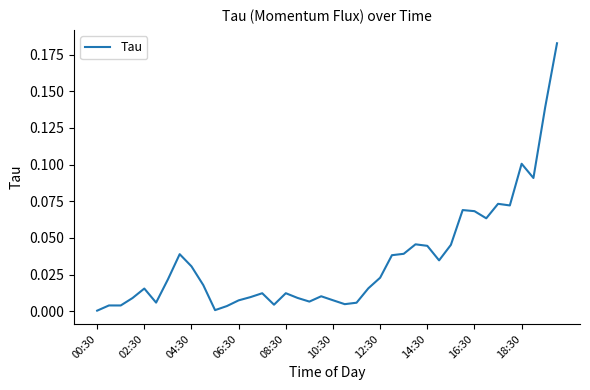

Where is the data nearest to the value 0?

00:30